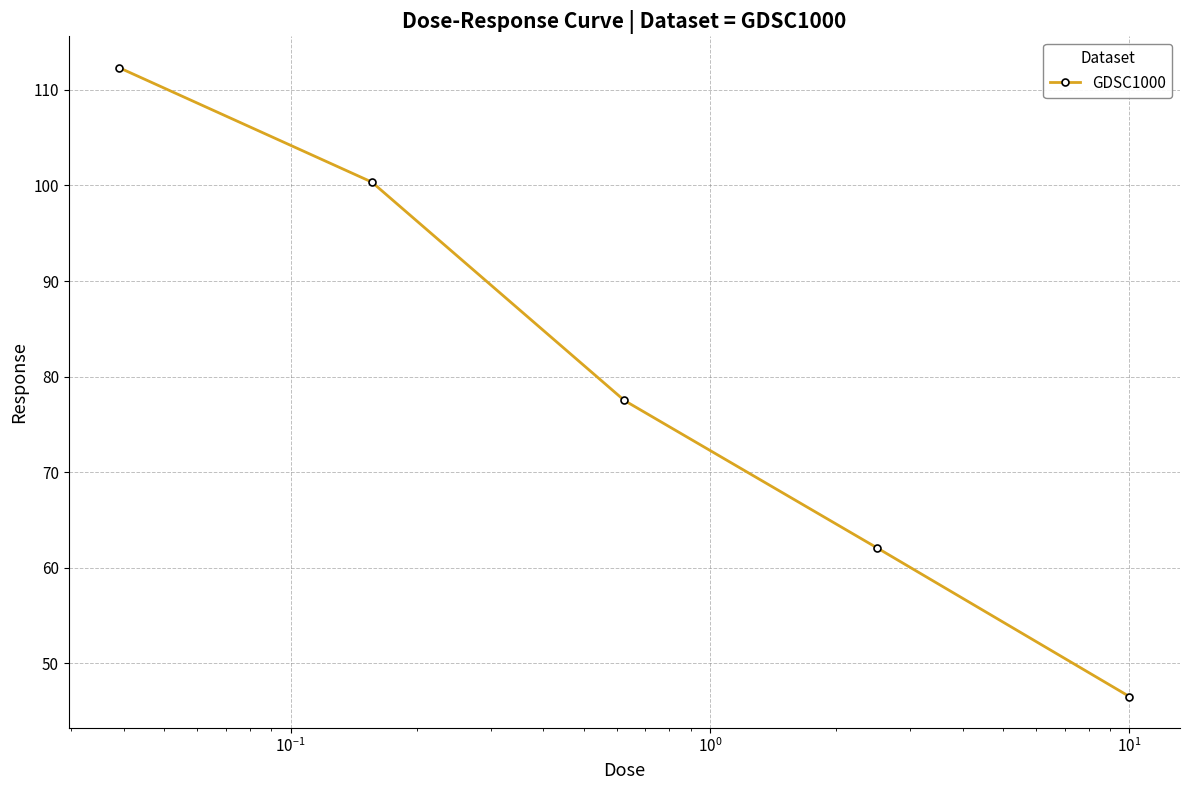

How many data points does each series have?

5